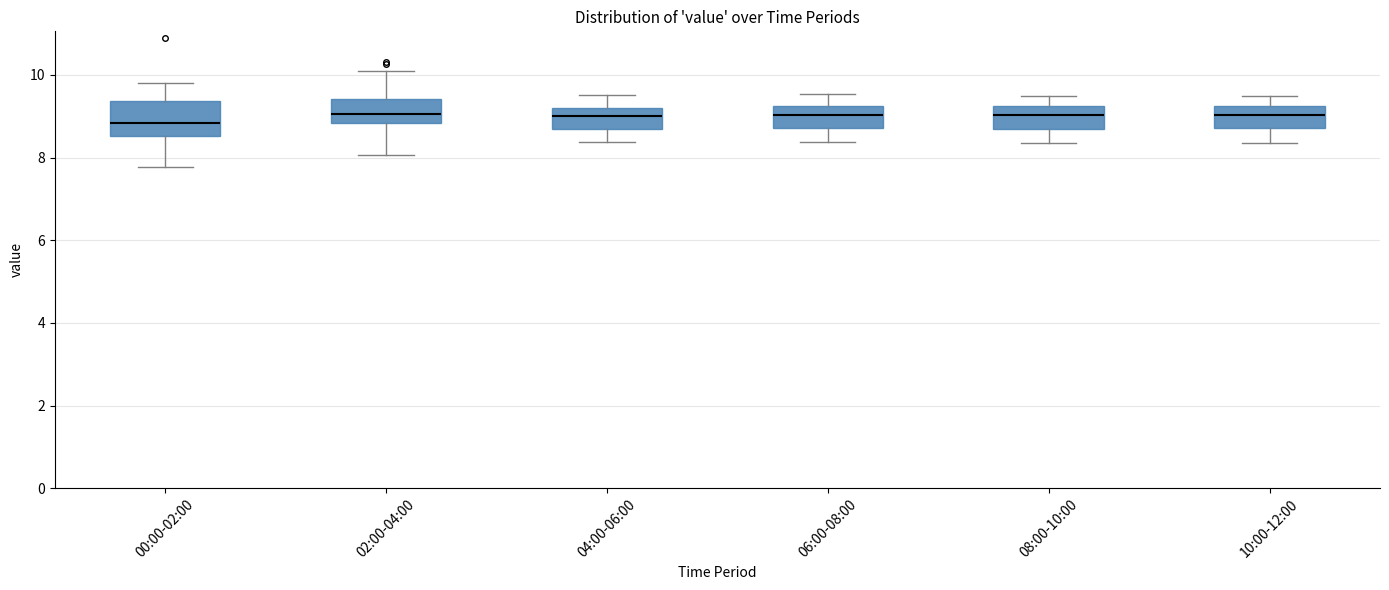

Reading left to right, read every box against the y-axis: the position of its median line, the range the box covers, and the ends of its whiskers. The values are not printed on the chart, so give them approximately, as read against the axis.

00:00-02:00: median 8.8, box 8.6 to 9.4, whiskers 7.8 to 9.8
02:00-04:00: median 9.0, box 8.8 to 9.4, whiskers 8.0 to 10.2
04:00-06:00: median 9.0, box 8.8 to 9.2, whiskers 8.4 to 9.6
06:00-08:00: median 9.0, box 8.8 to 9.2, whiskers 8.4 to 9.6
08:00-10:00: median 9.0, box 8.6 to 9.2, whiskers 8.4 to 9.4
10:00-12:00: median 9.0, box 8.8 to 9.2, whiskers 8.4 to 9.4